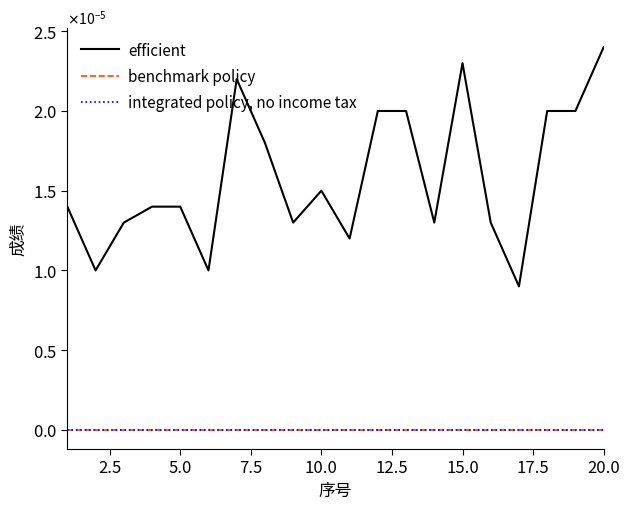

At how many categories does at least one series exceed 0?

20